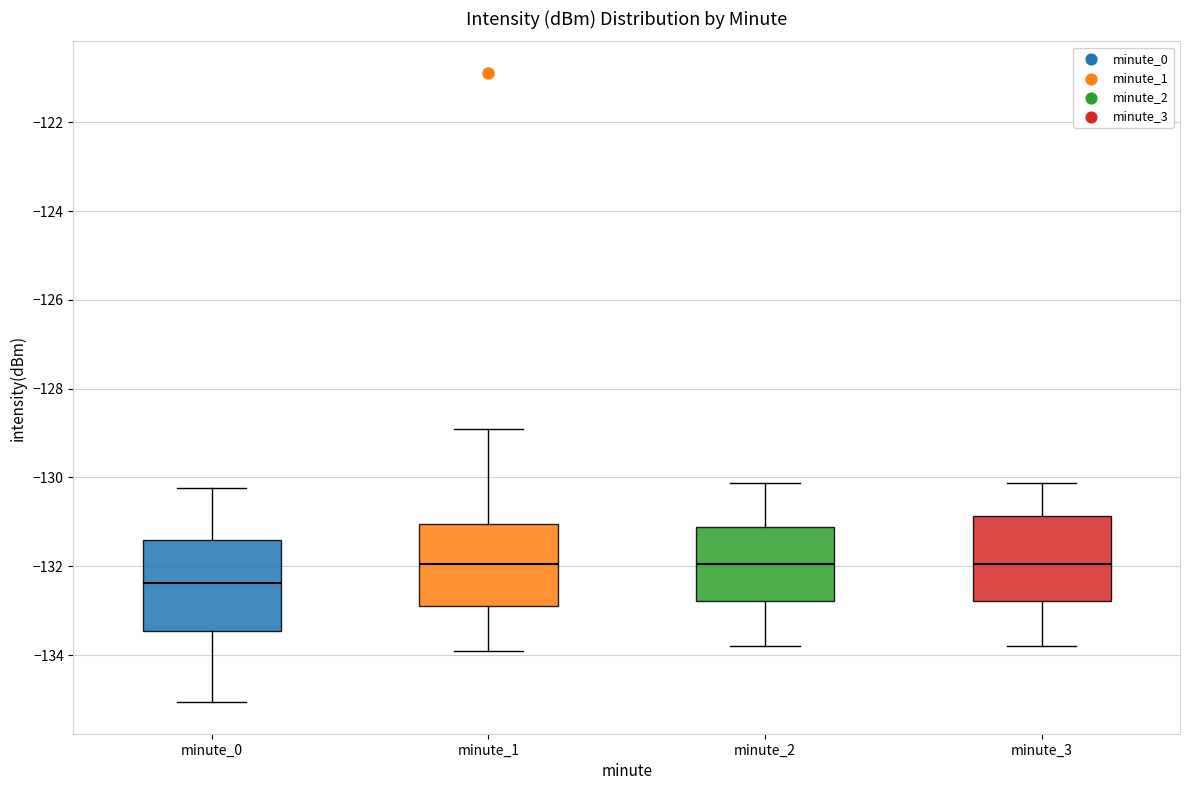

Reading left to right, read every box against the y-axis: the position of its median line, the range the box covers, and the ends of its whiskers. The values are not printed on the chart, so give them approximately, as read against the axis.

minute_0: median -132.4, box -133.4 to -131.4, whiskers -135.0 to -130.2
minute_1: median -132.0, box -132.8 to -131.0, whiskers -134.0 to -129.0
minute_2: median -132.0, box -132.8 to -131.2, whiskers -133.8 to -130.2
minute_3: median -132.0, box -132.8 to -130.8, whiskers -133.8 to -130.2